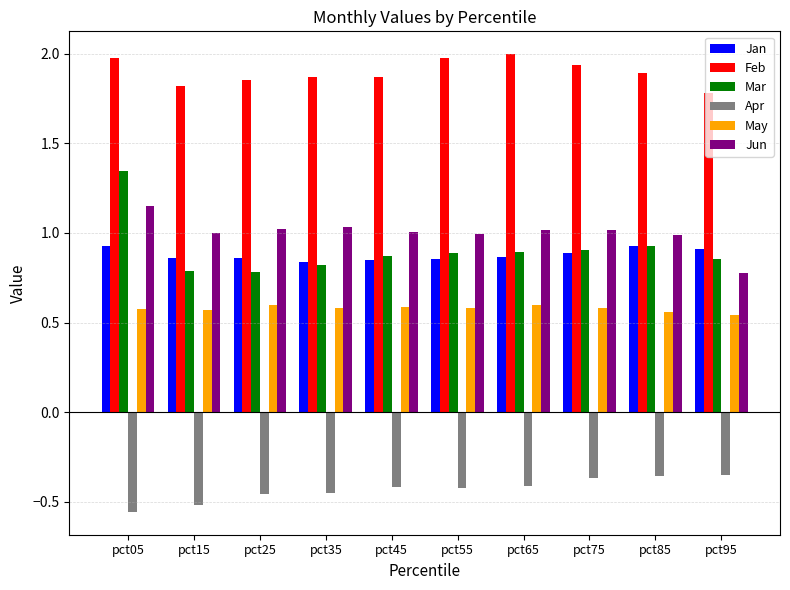

Which series has the largest range (max minus min)?

Mar